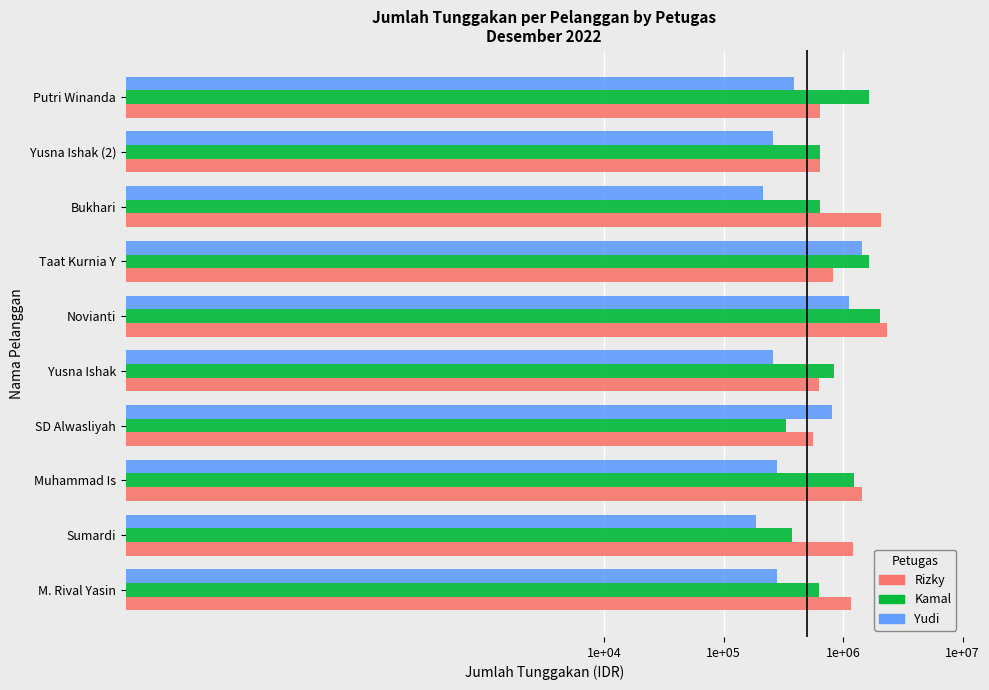

What are all the series names shown in the legend?

Rizky, Kamal, Yudi